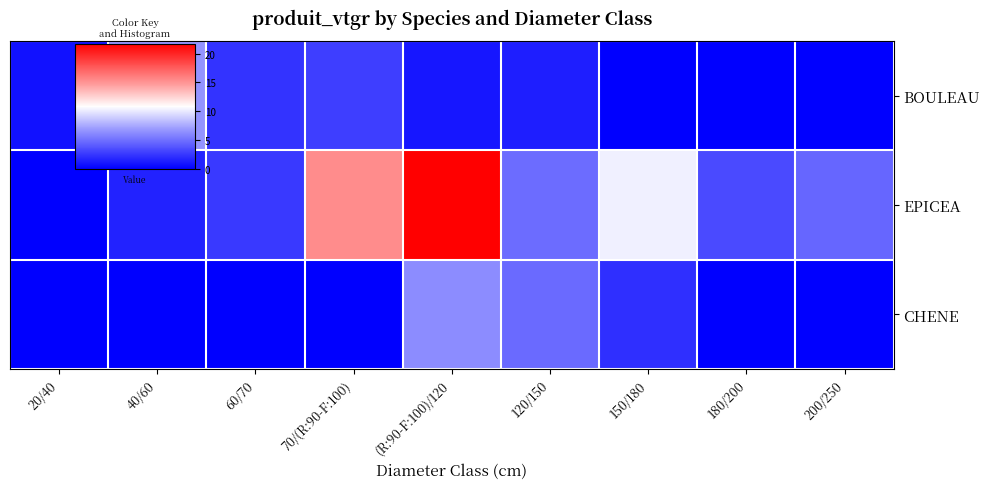

How many categories are shown in the chart?

9